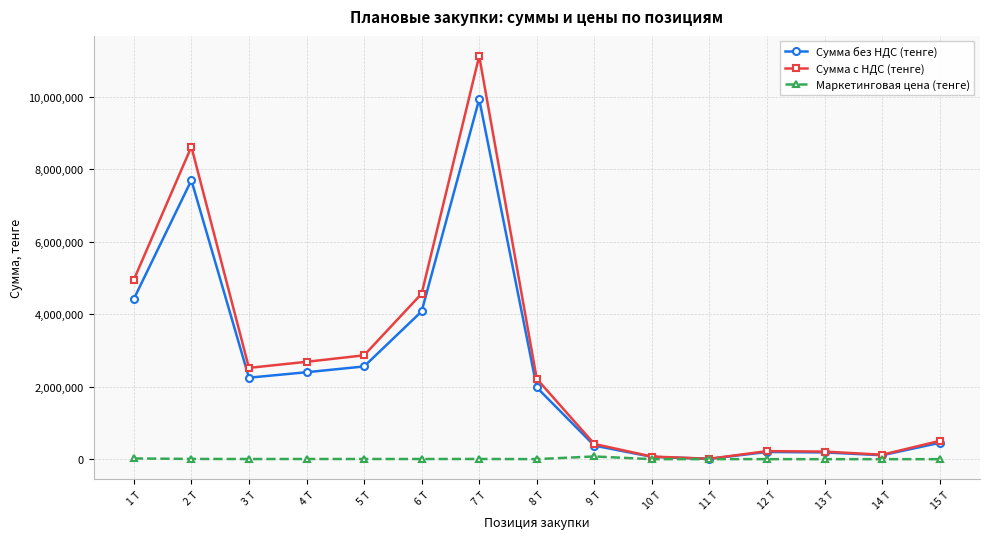

At which label does Сумма без НДС (тенге) reach its peak?

7 Т